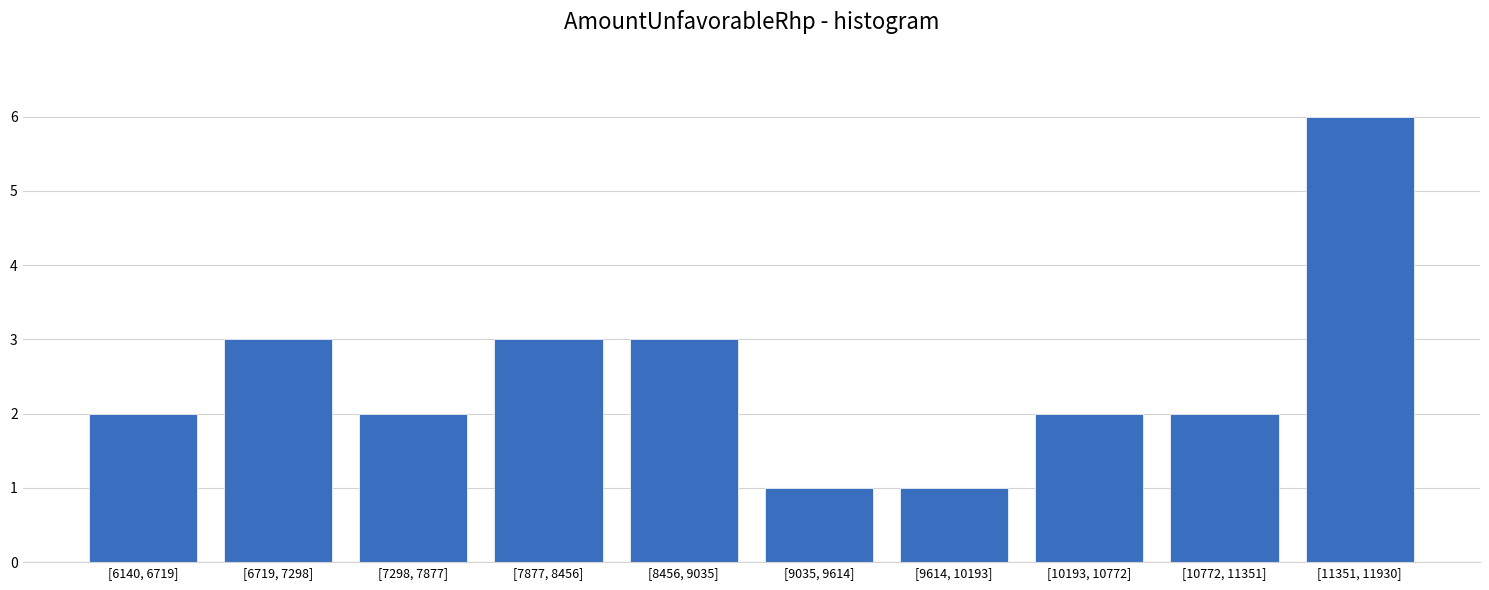

Reading left to right, extract all data points from this chart.

[6140, 6719]=2	[6719, 7298]=3	[7298, 7877]=2	[7877, 8456]=3	[8456, 9035]=3	[9035, 9614]=1	[9614, 10193]=1	[10193, 10772]=2	[10772, 11351]=2	[11351, 11930]=6